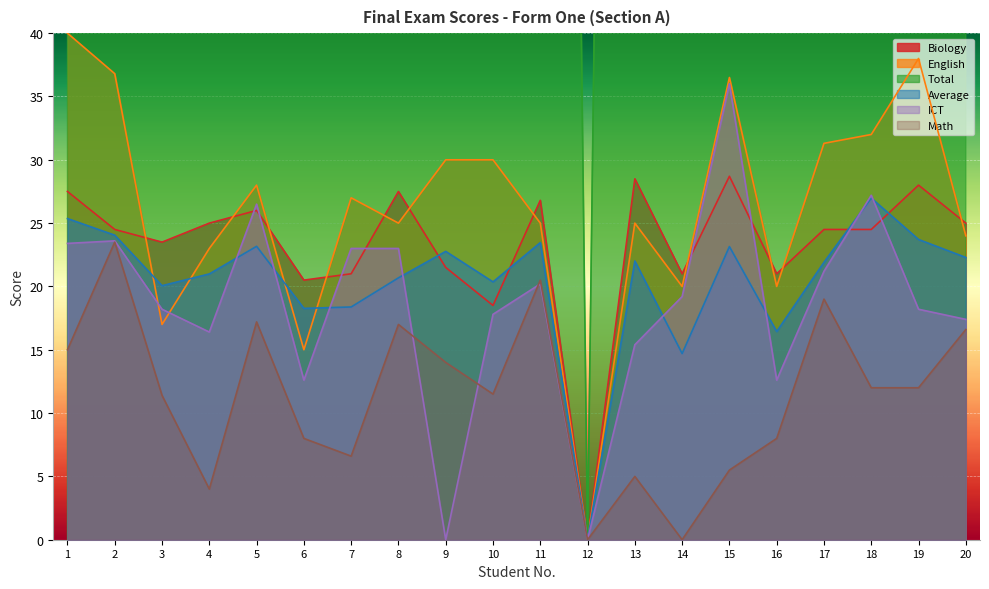

At which label does Total first exceed 286?

1